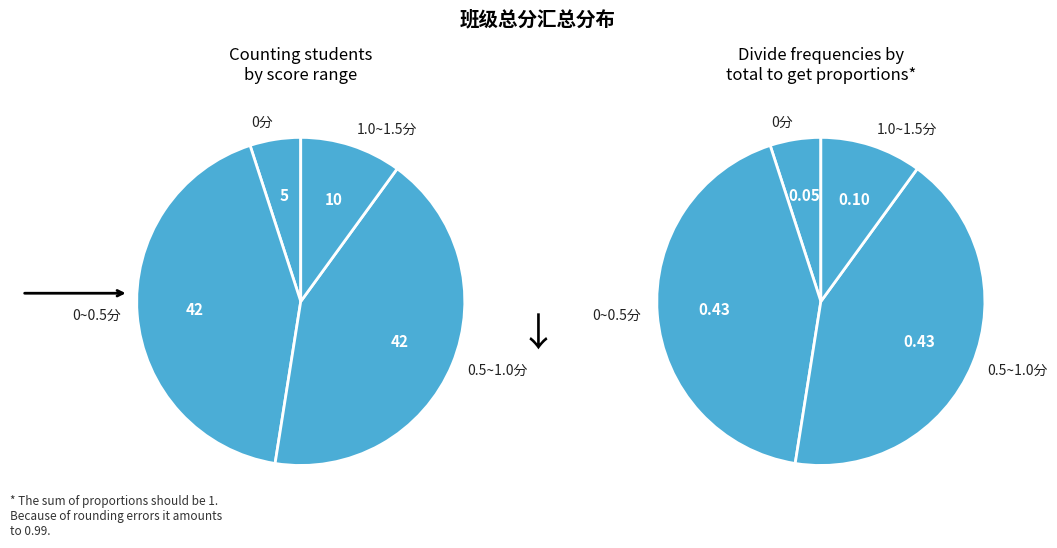

Does any single category account for the majority?

No